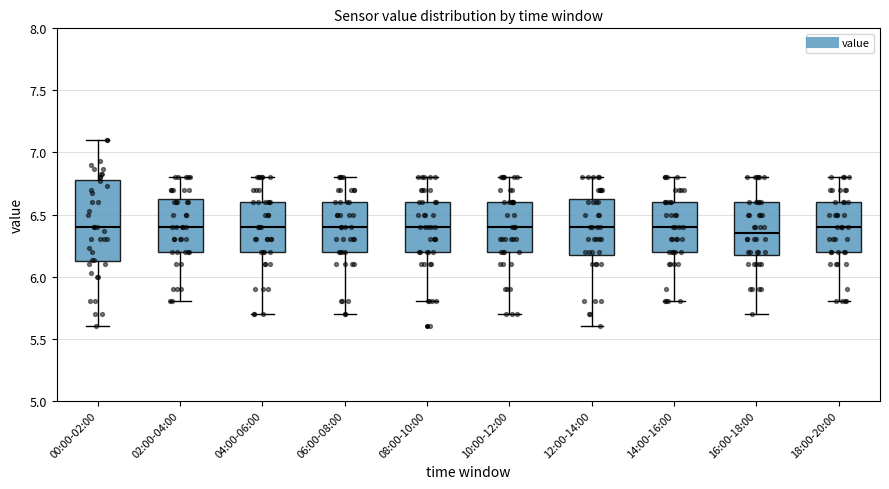

Which box is the tallest, from its lower edge to its upper edge?

00:00-02:00